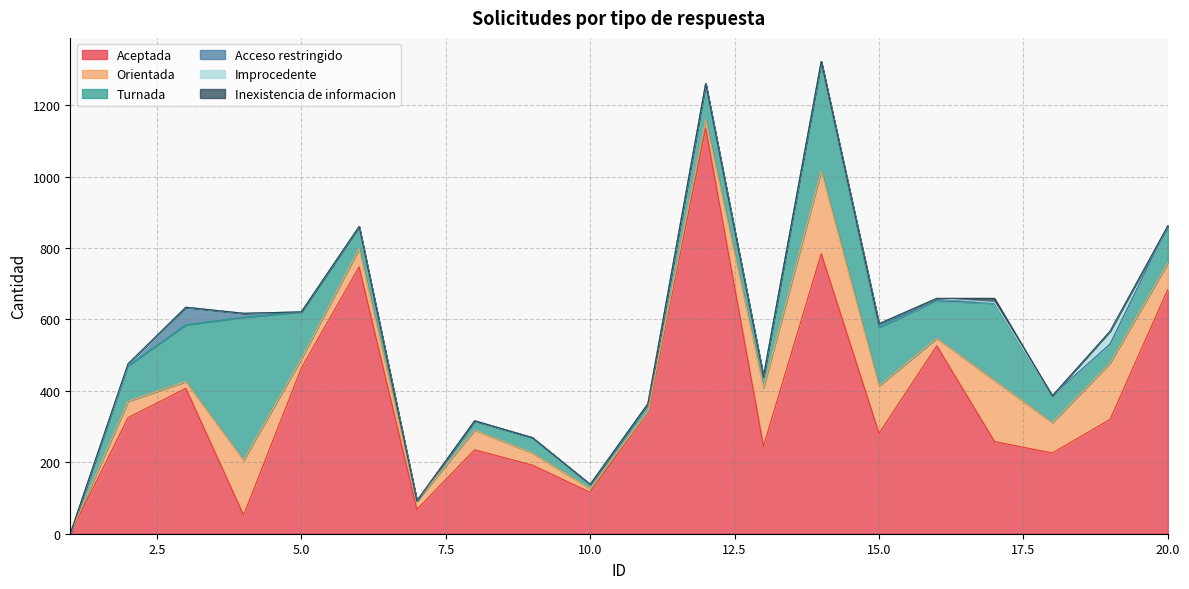

At how many categories does at least one series exceed 839?

1